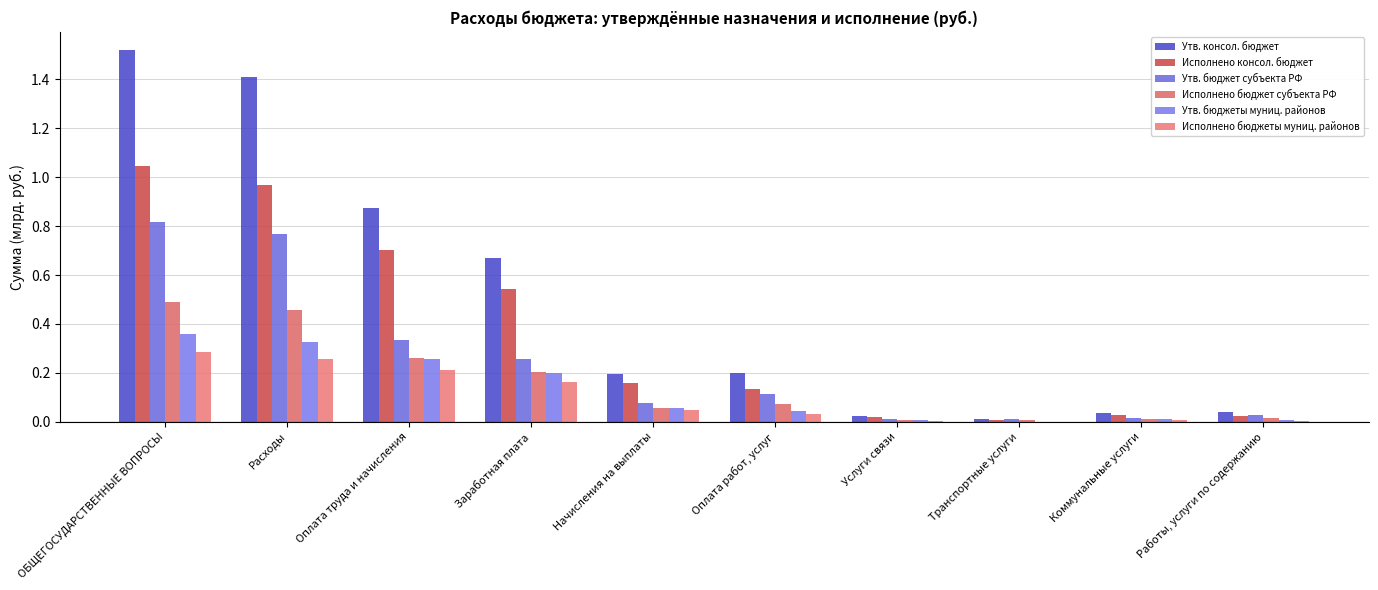

Rank the series by their maximum value, from highest to lowest.

Утв. консол. бюджет, Исполнено консол. бюджет, Утв. бюджет субъекта РФ, Исполнено бюджет субъекта РФ, Утв. бюджеты муниц. районов, Исполнено бюджеты муниц. районов